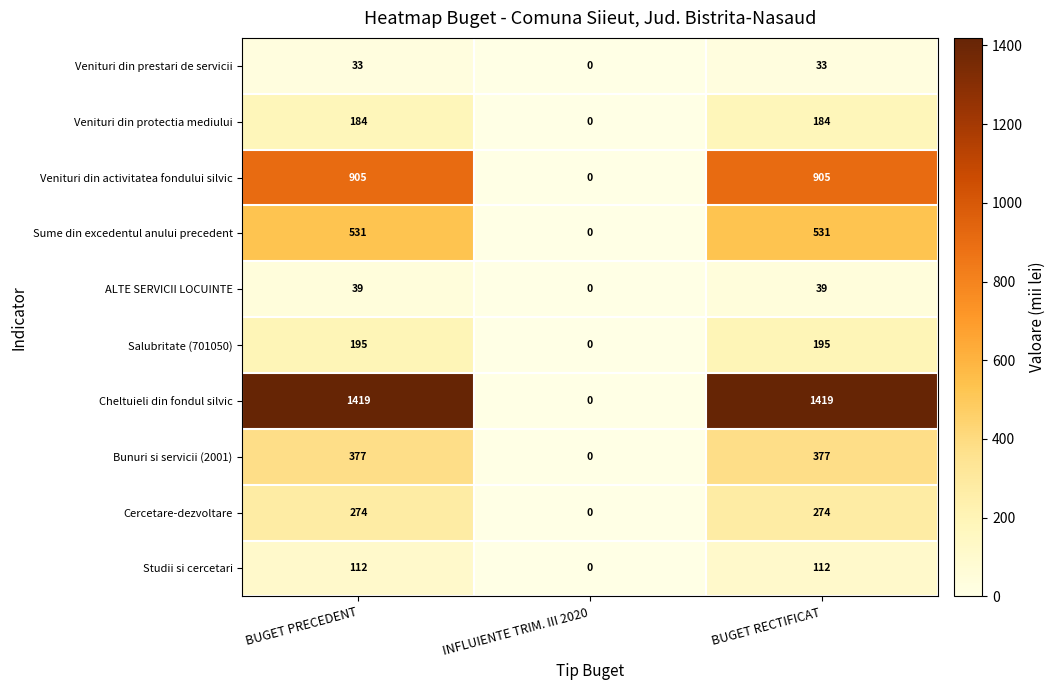

What is the difference between the maximum and minimum values in the Venituri din prestari de servicii series?

33